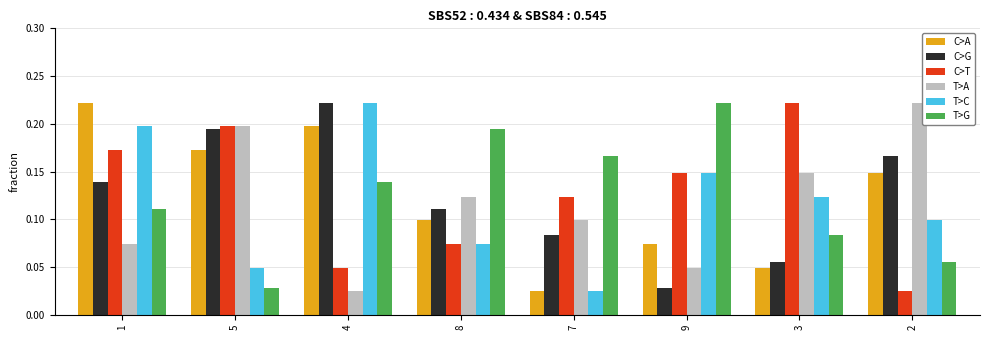

What is the total value across all series at 2?

0.7